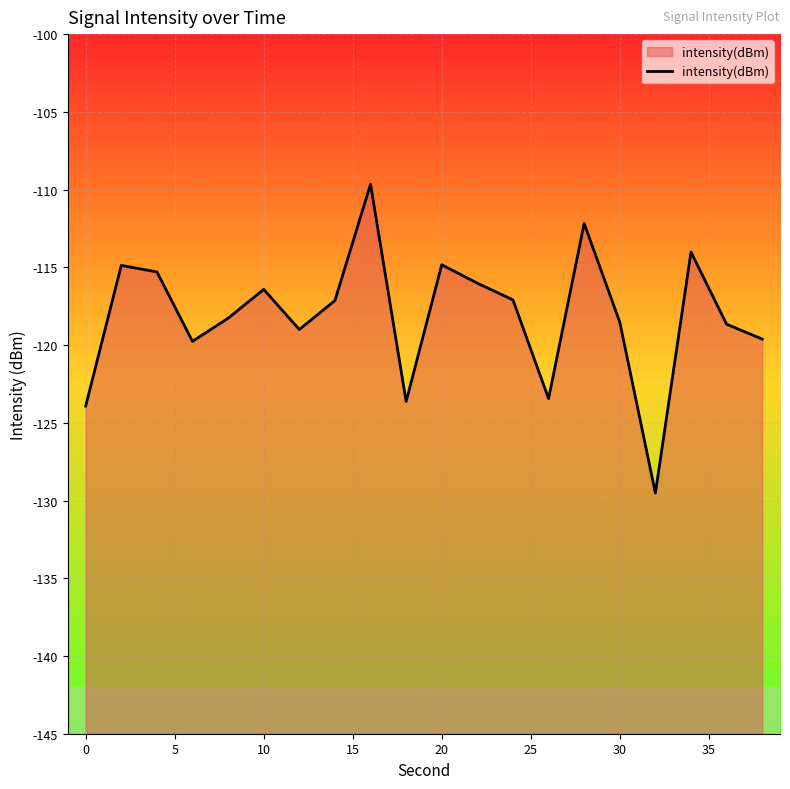

The value at 10 is -116.4. True or false?

True